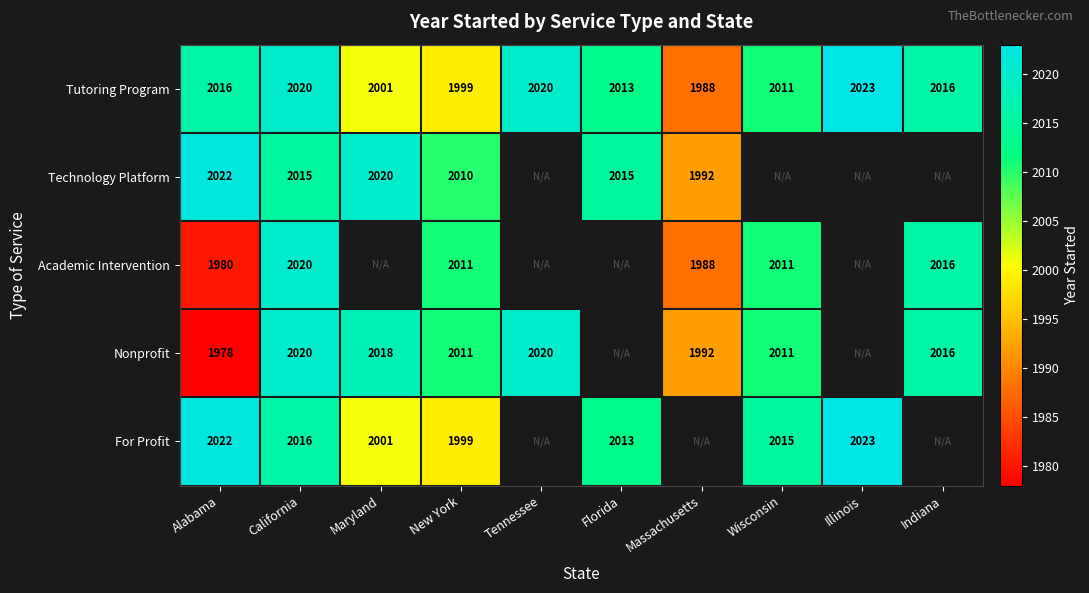

Is the value of Tutoring Program at Illinois greater than the value of Technology Platform at Maryland?

Yes